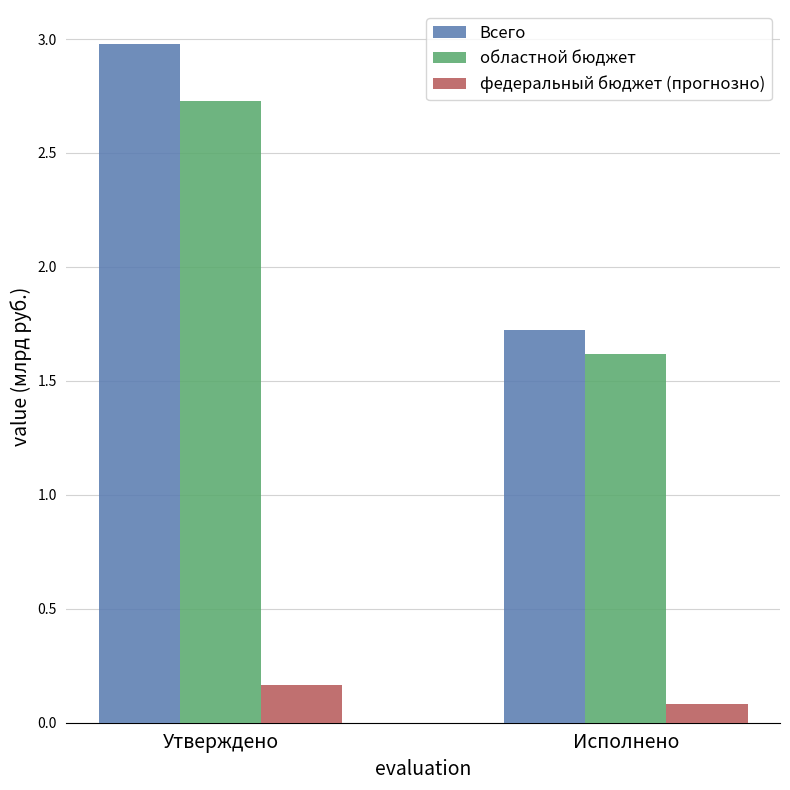

Which series has the largest range (max minus min)?

Всего